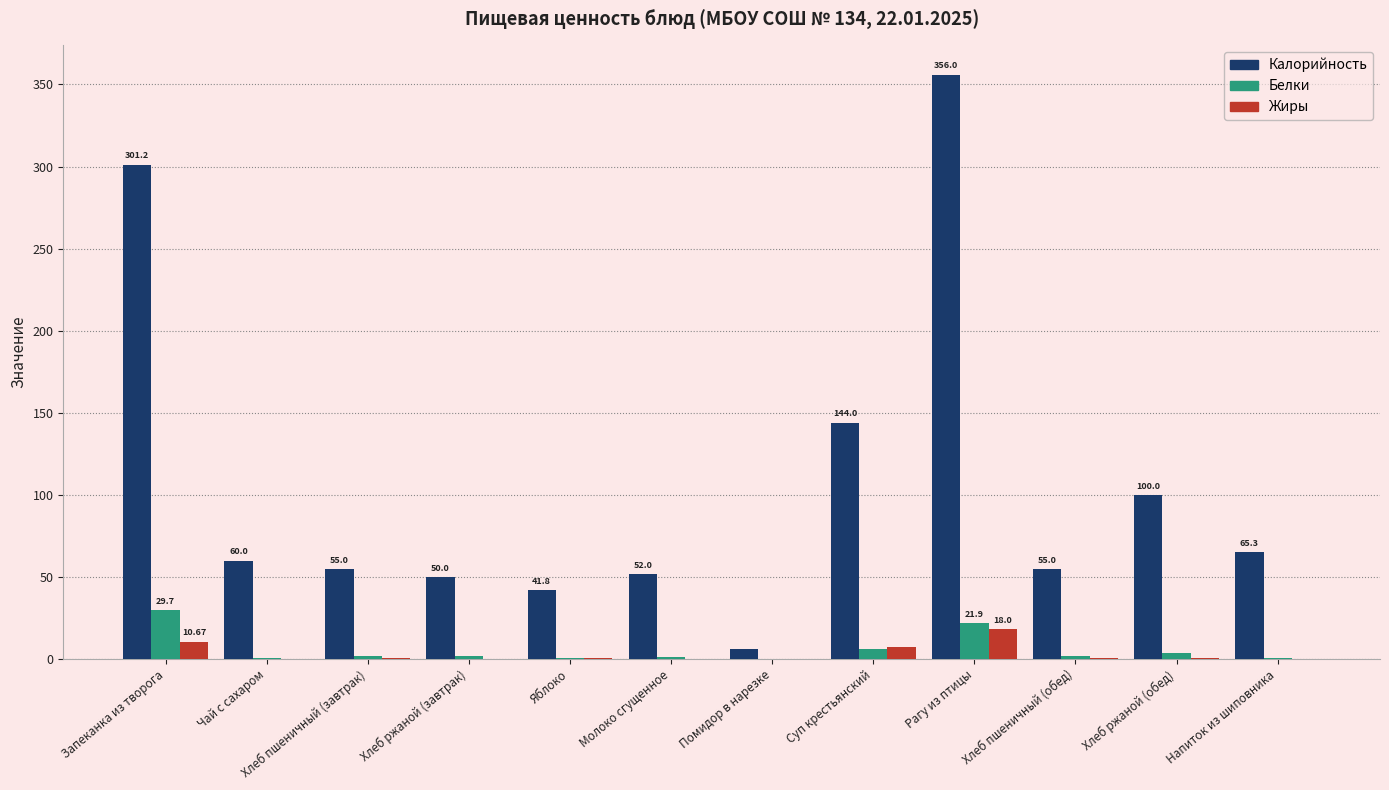

How many categories are shown in the chart?

12